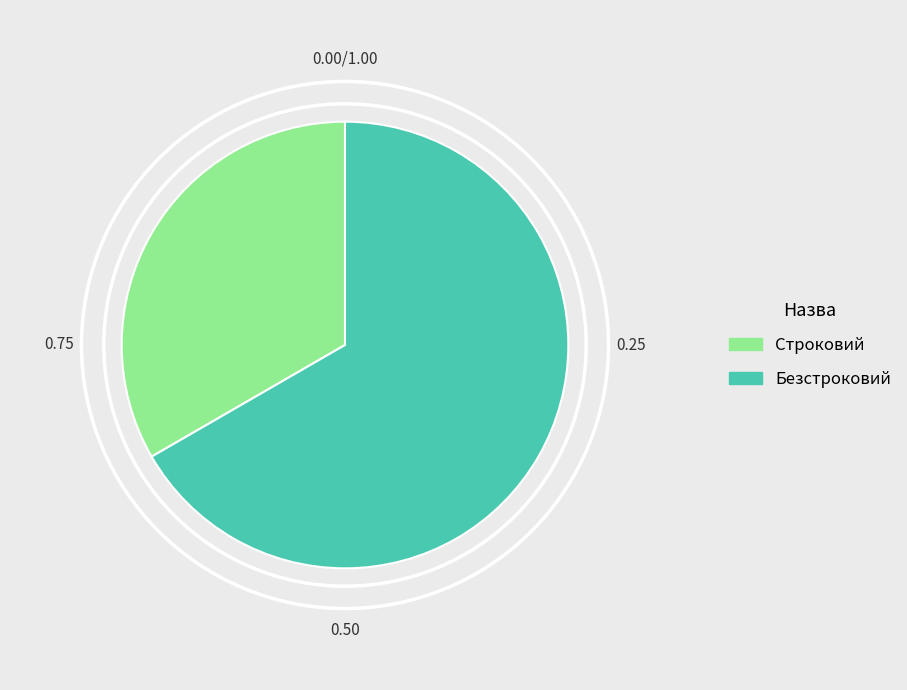

Which category has the biggest portion of the pie?

Безстроковий